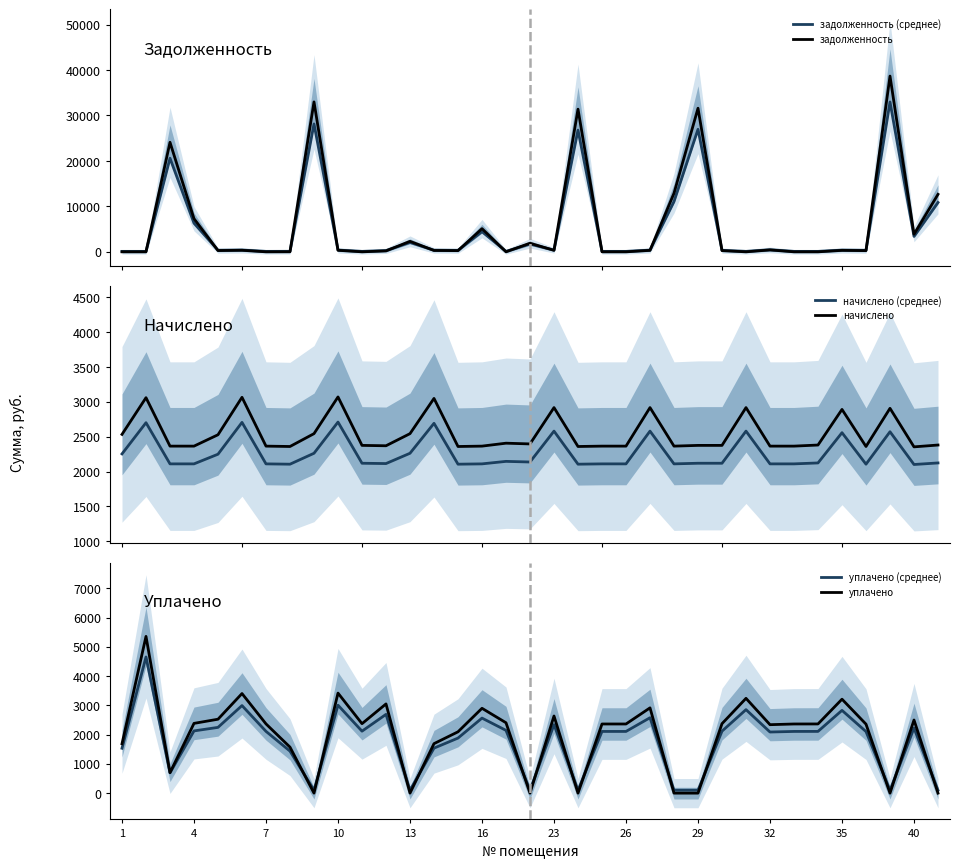

What is the lowest value of the начислено (среднее) series?

2100.5